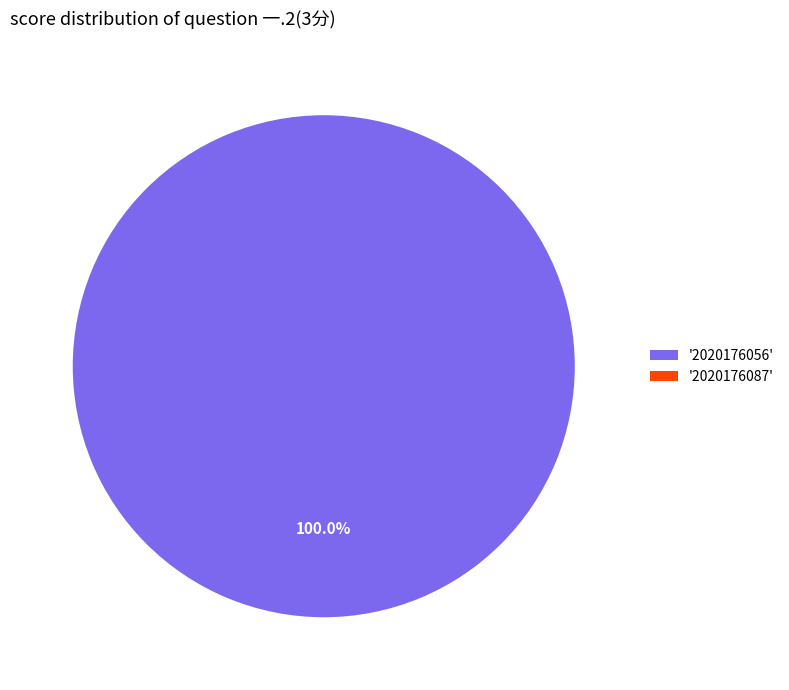

True or false: 2020176056 accounts for 100% of the total.

True